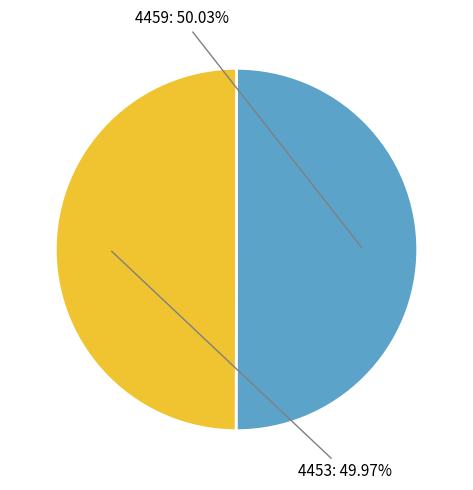

Is there a majority slice in this chart?

Yes